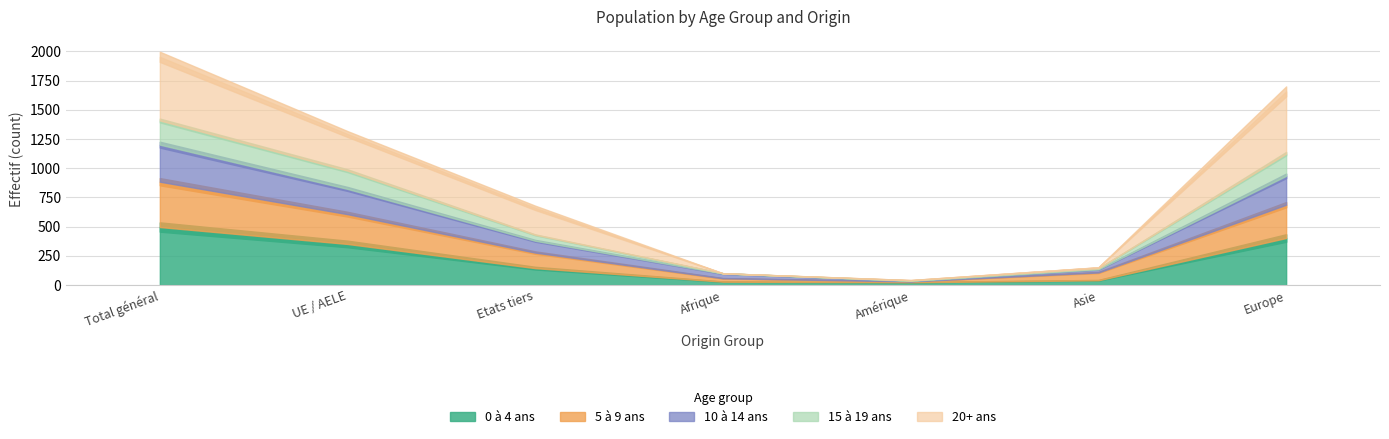

At how many categories does at least one series exceed 316?

3